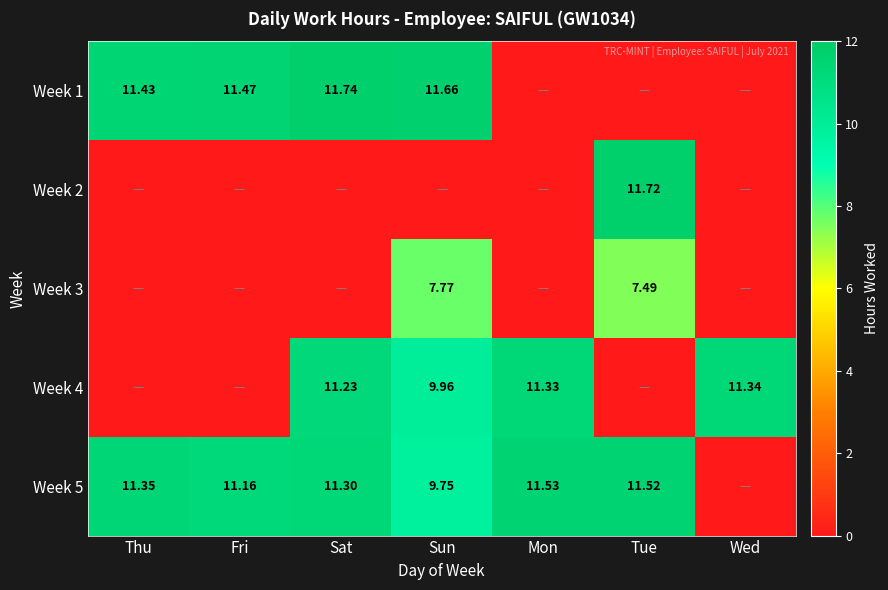

What is the total value across all series at Wed?

11.3